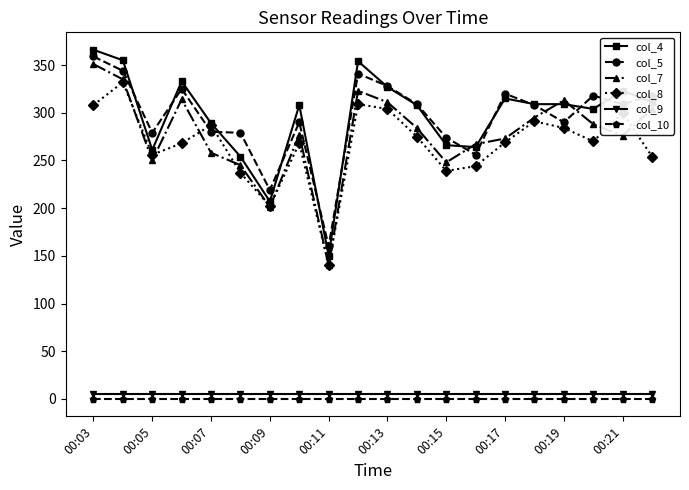

Which series has the widest spread of values?

col_4